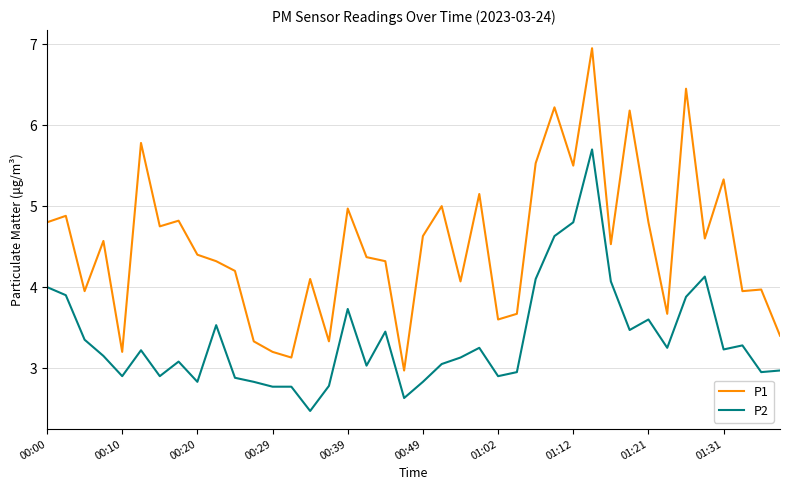

What is the minimum value for P2?

2.5